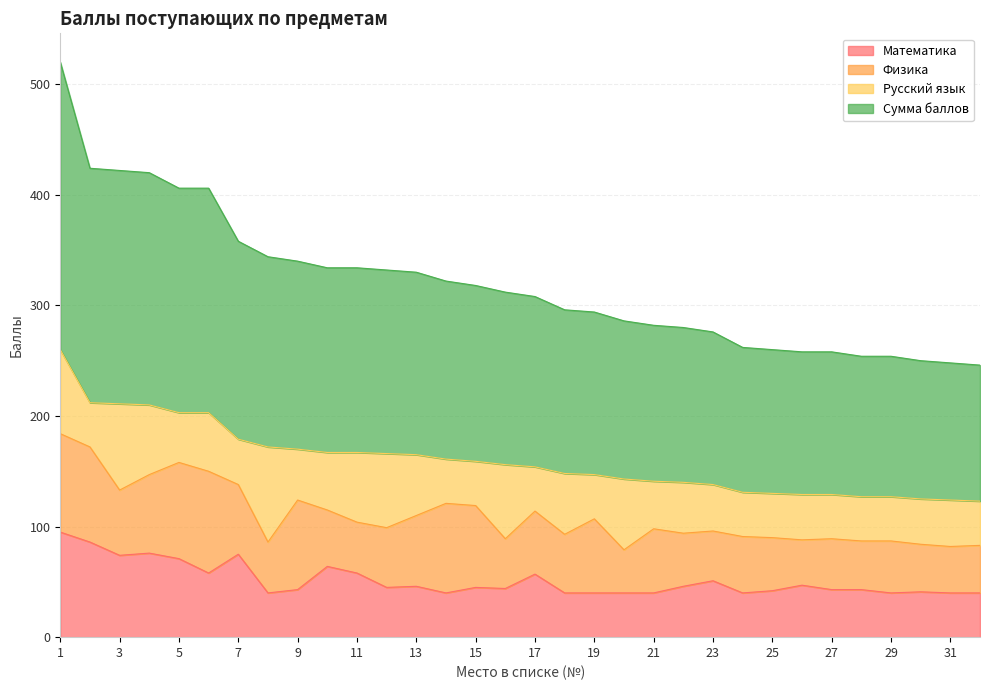

What is the maximum value for Математика?

95